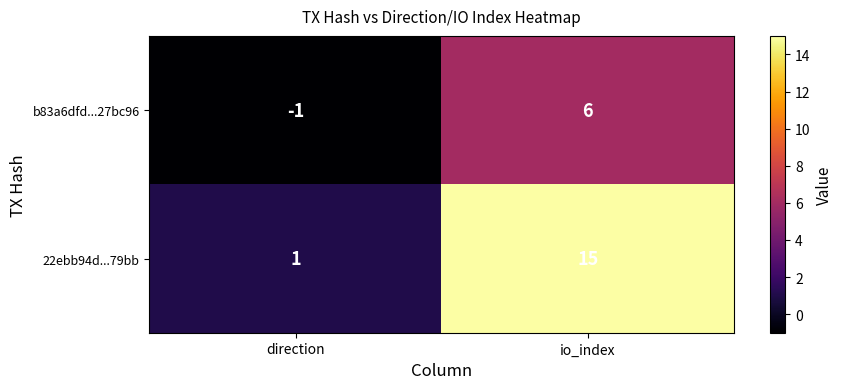

Reading left to right, what are all the values shown in this chart?

b83a6dfd...27bc96: direction=-1	io_index=6
22ebb94d...79bb: direction=1	io_index=15